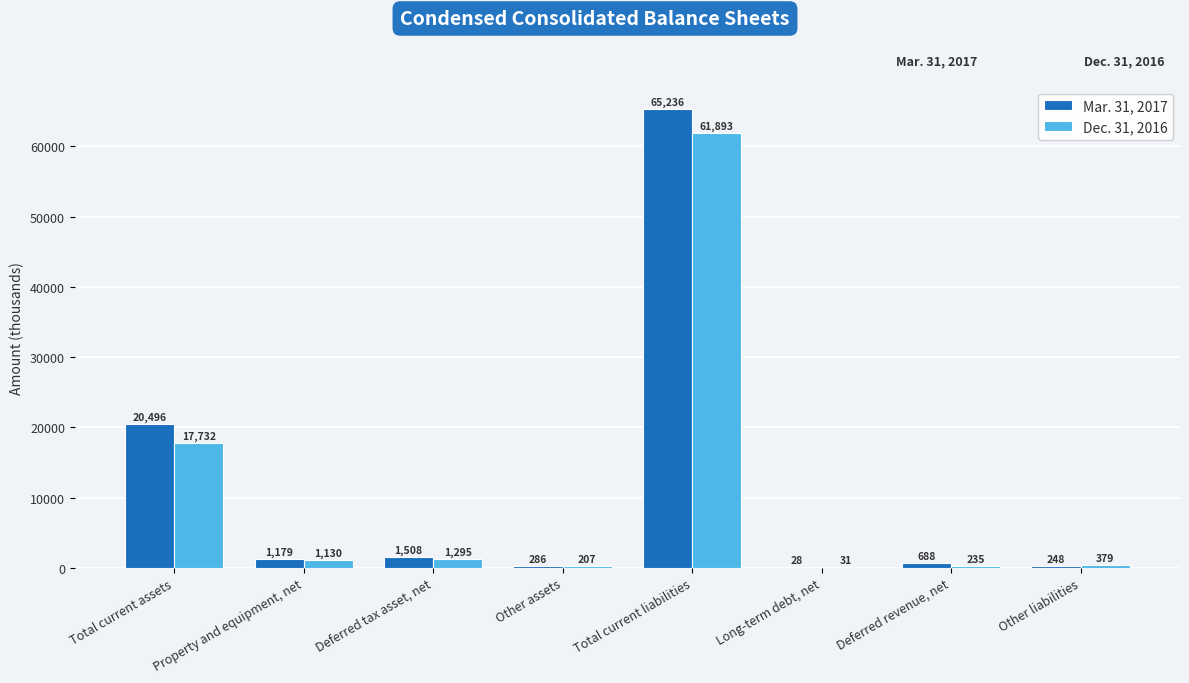

What is the total value across all series at Total current liabilities?

127129